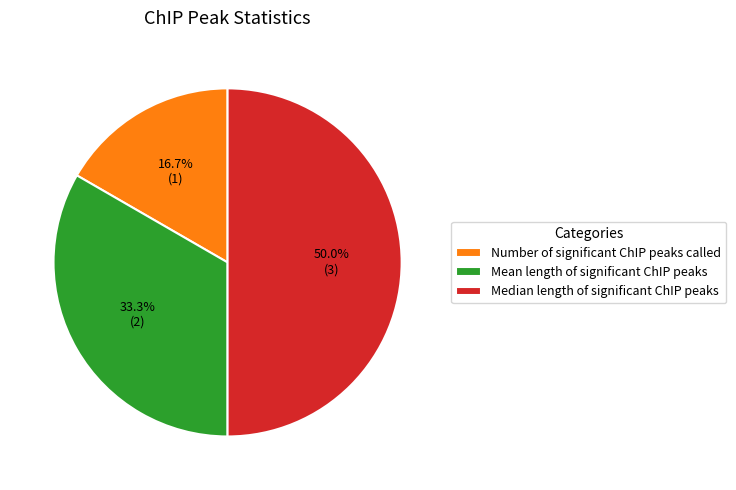

To the nearest percent, what is the difference between the Median length of significant ChIP peaks and Mean length of significant ChIP peaks slice percentages?

17%